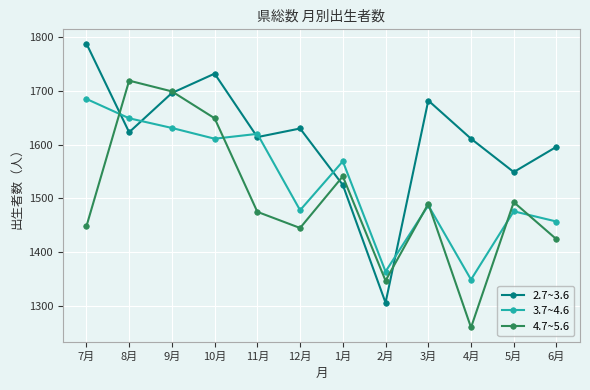

What position from the left is 5月?

11